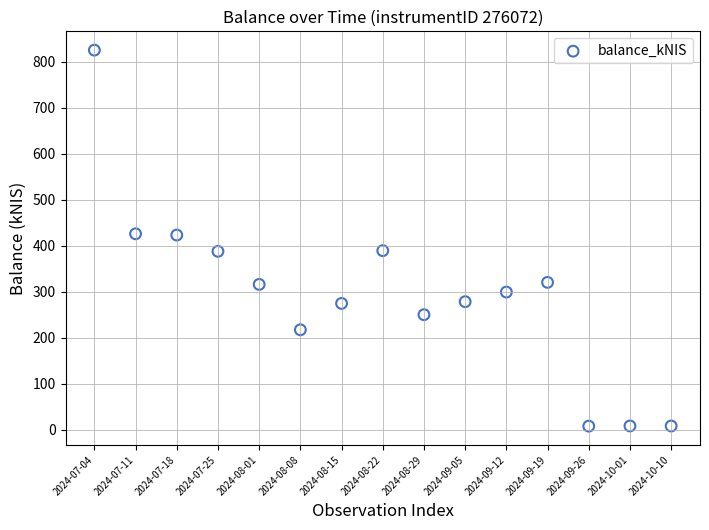

What is the range of X values (max minus min)?

14.0